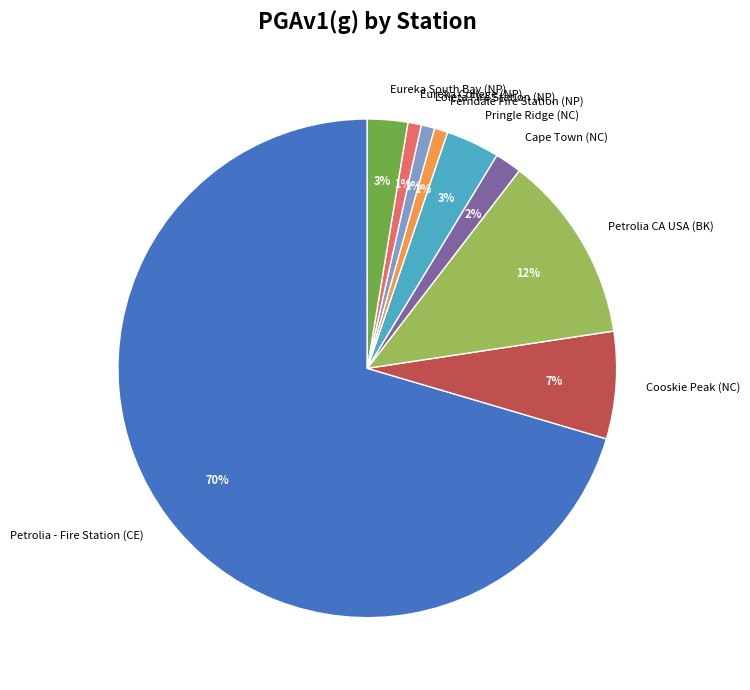

To the nearest percent, what is the average slice percentage?

11%